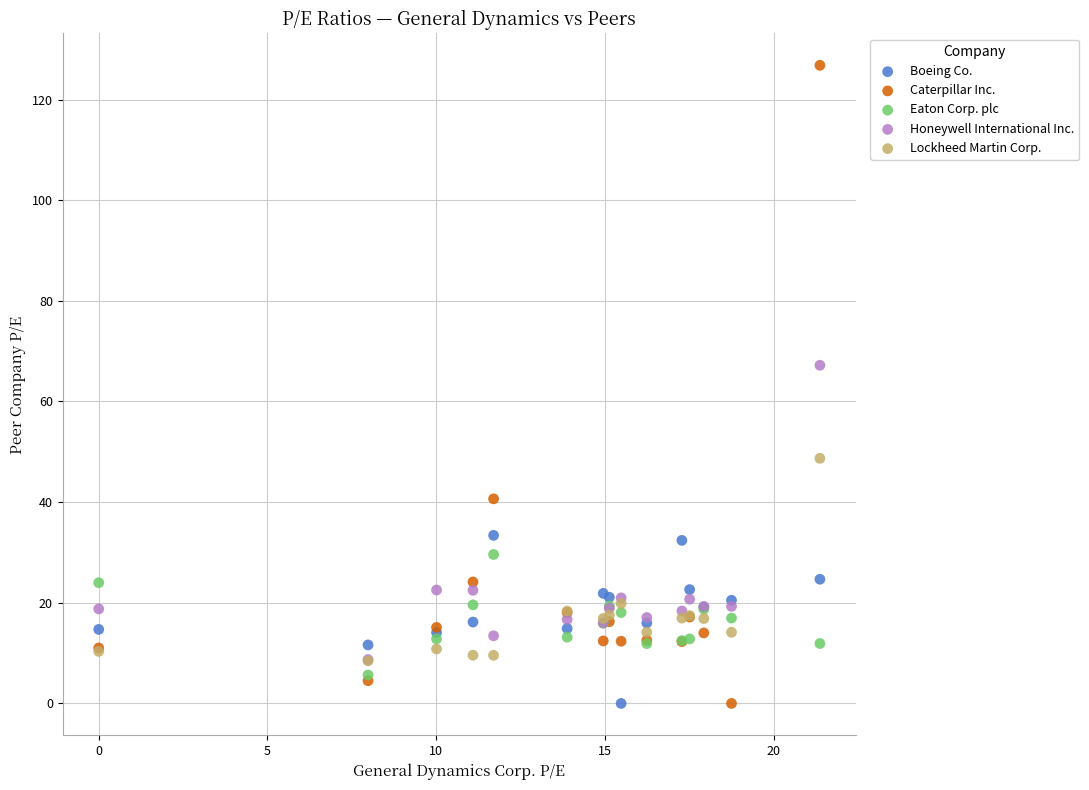

In the Caterpillar Inc. series, what Y value is closest to 63?

40.7